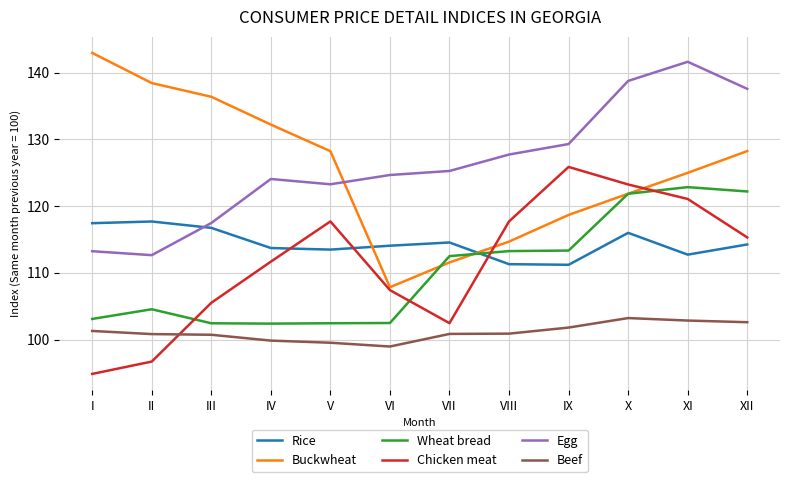

In Buckwheat, how many points are lower than both neighbors (excluding endpoints)?

1